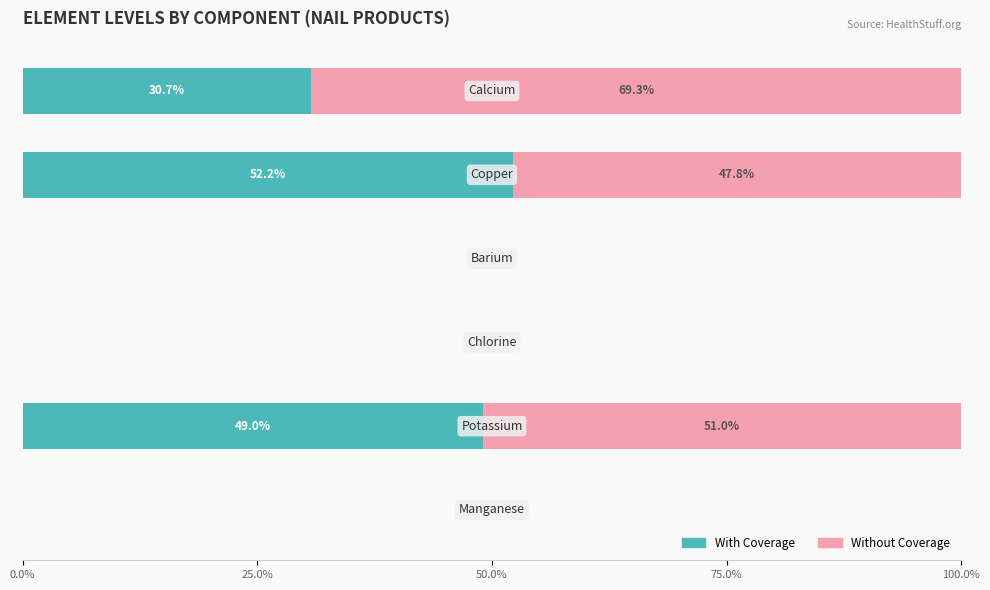

How many data points in With Coverage are above 30?

3